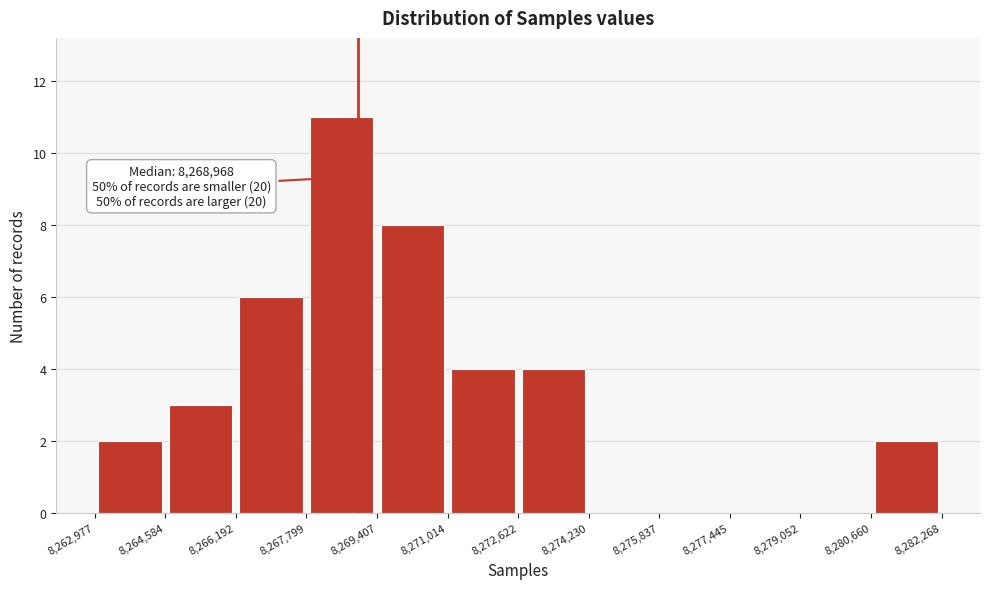

Which range on the x-axis has the tallest bar?

8,267,799 to 8,269,407